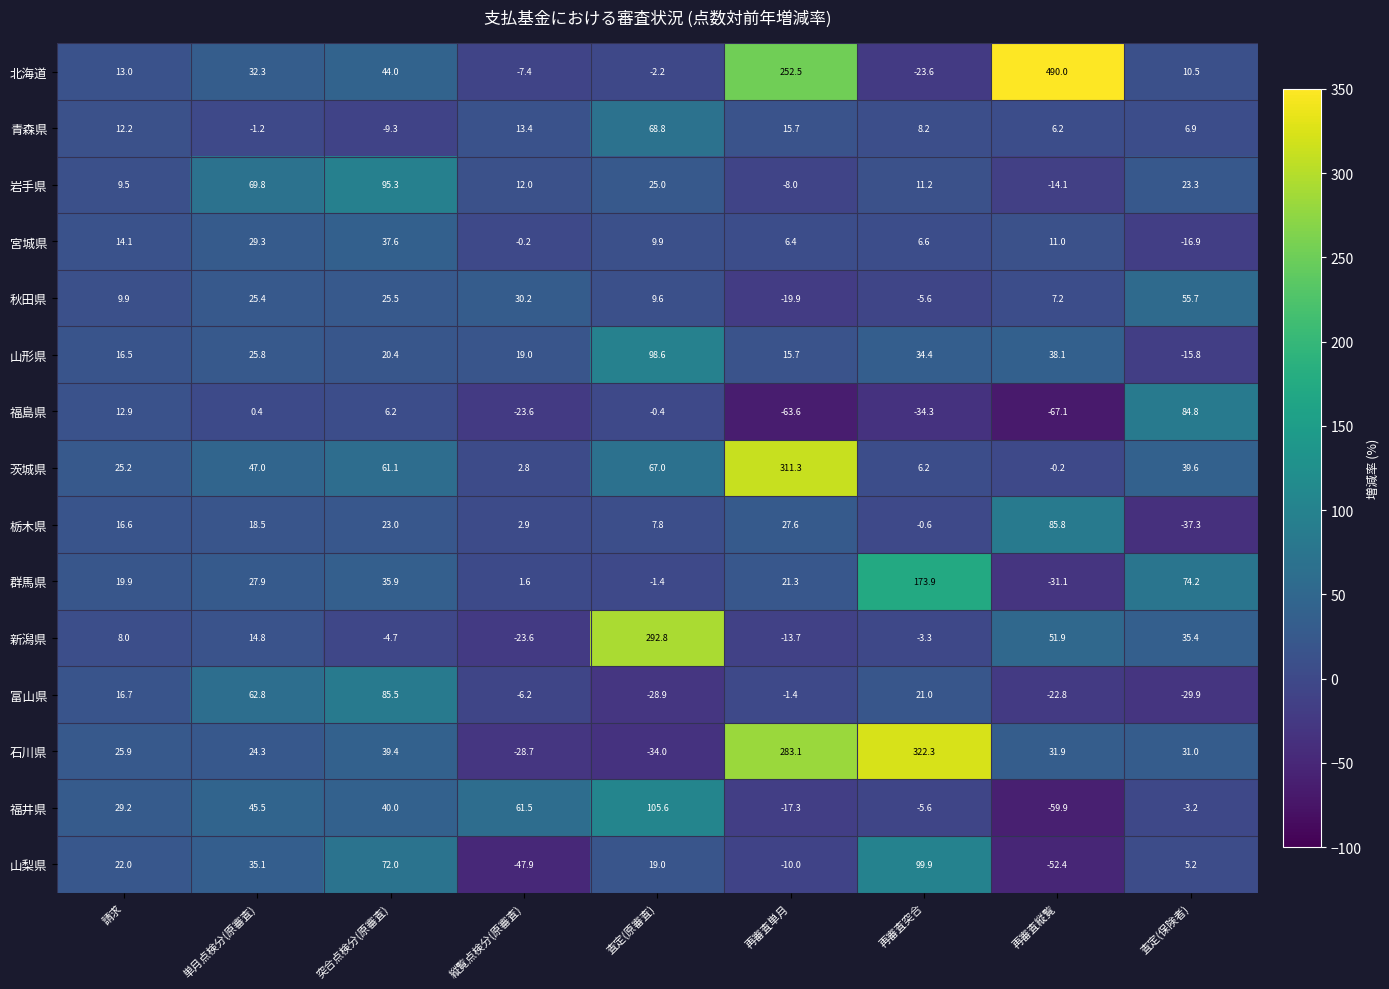

Which series has the widest spread of values?

北海道